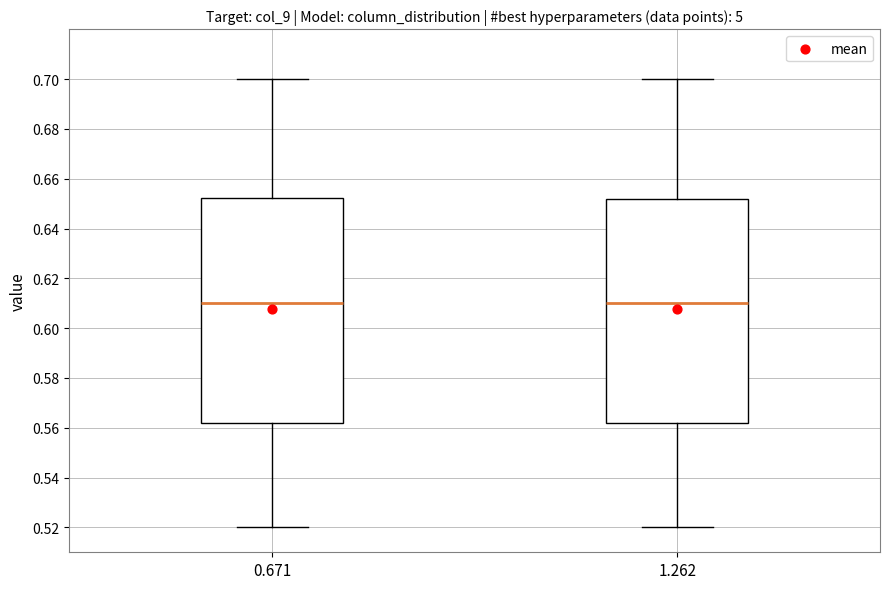

Where is the lower edge of the box at x = 1.262 on the y-axis? The values are not printed on the chart, so give them approximately, as read against the axis.

0.562